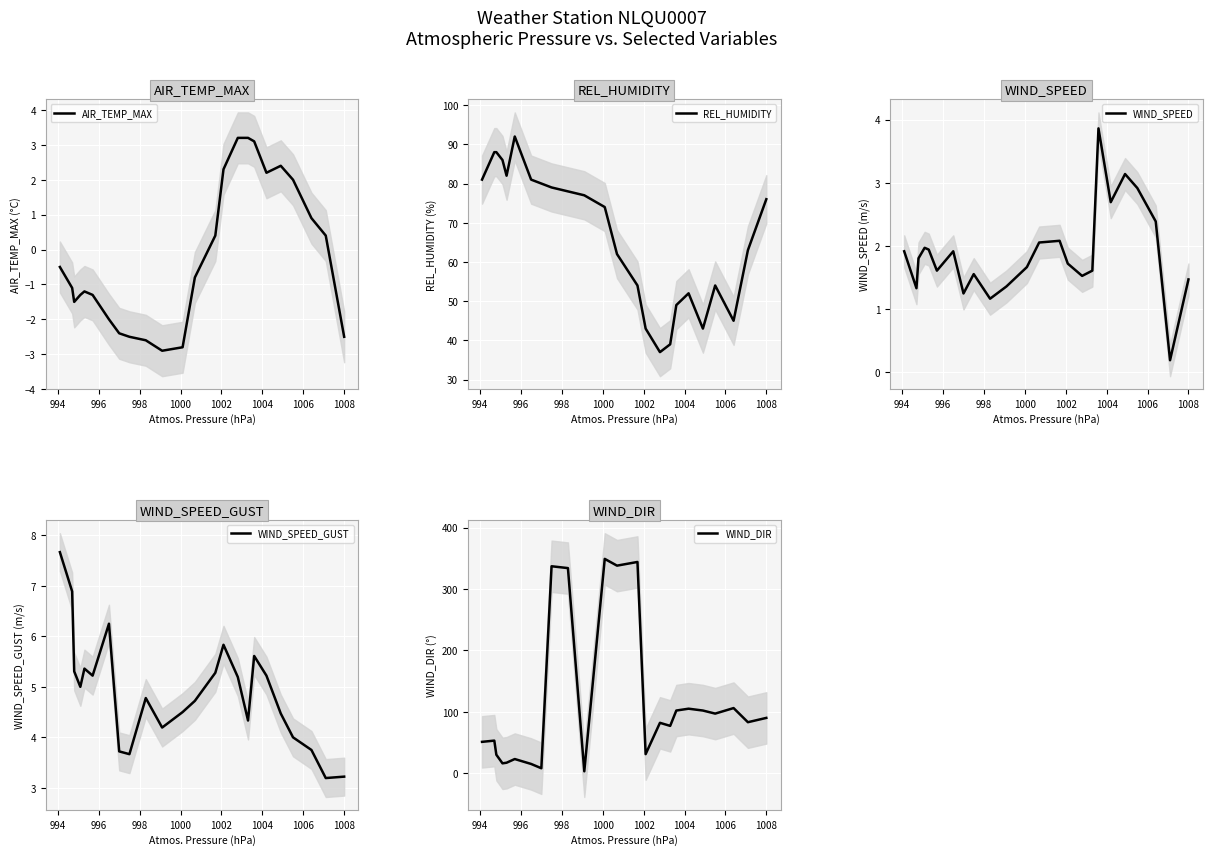

What is the lowest value of the AIR_TEMP_MAX series?

-2.9